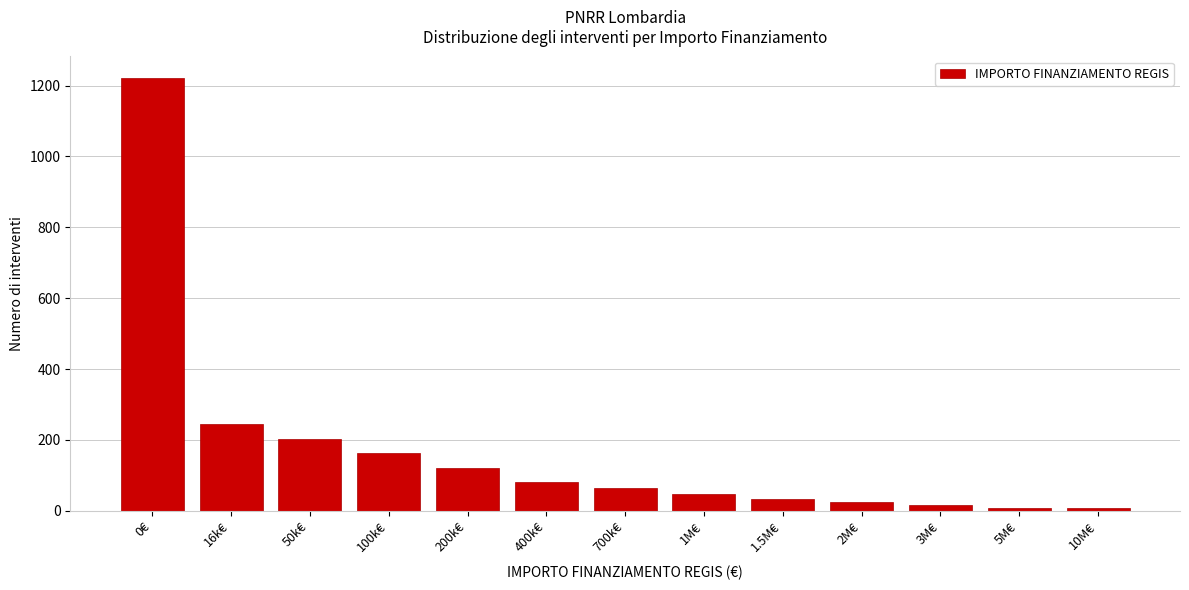

Reading right to left, transcribe all the data shown in this chart.

10M€=8	5M€=8	3M€=16	2M€=24	1.5M€=32	1M€=48	700k€=65	400k€=81	200k€=122	100k€=162	50k€=203	16k€=244	0€=1221